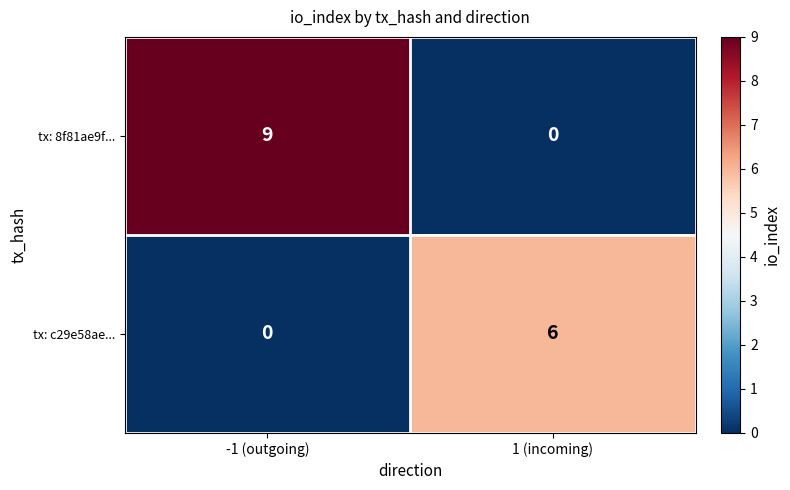

Between -1 (outgoing) and 1 (incoming), which series saw the biggest shift?

tx: 8f81ae9f...